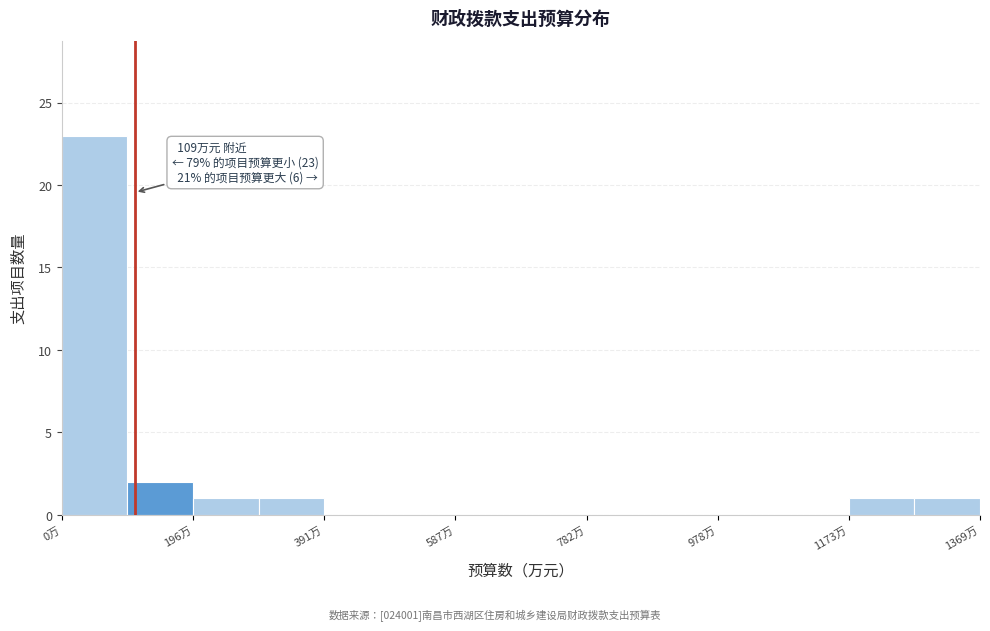

Which range on the x-axis has the tallest bar?

0 to 100